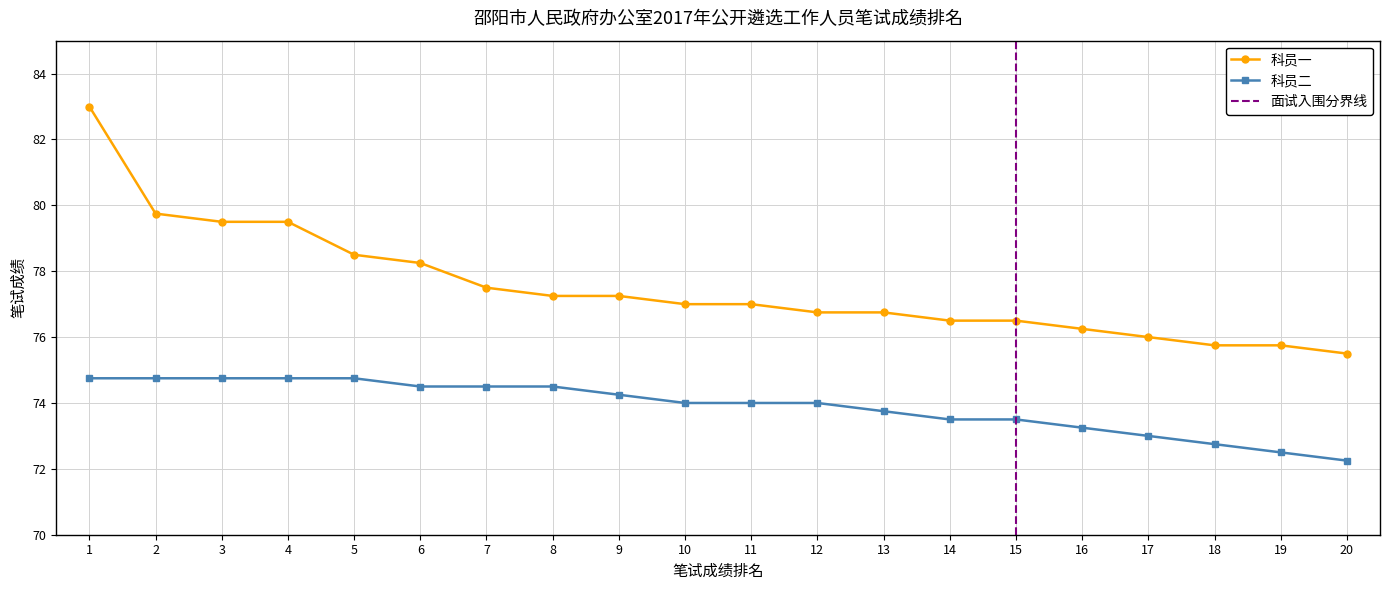

Reading left to right, transcribe all the data shown in this chart.

科员一: 83.0	79.8	79.5	79.5	78.5	78.2	77.5	77.2	77.2	77.0	77.0	76.8	76.8	76.5	76.5	76.2	76.0	75.8	75.8	75.5
科员二: 74.8	74.8	74.8	74.8	74.8	74.5	74.5	74.5	74.2	74.0	74.0	74.0	73.8	73.5	73.5	73.2	73.0	72.8	72.5	72.2